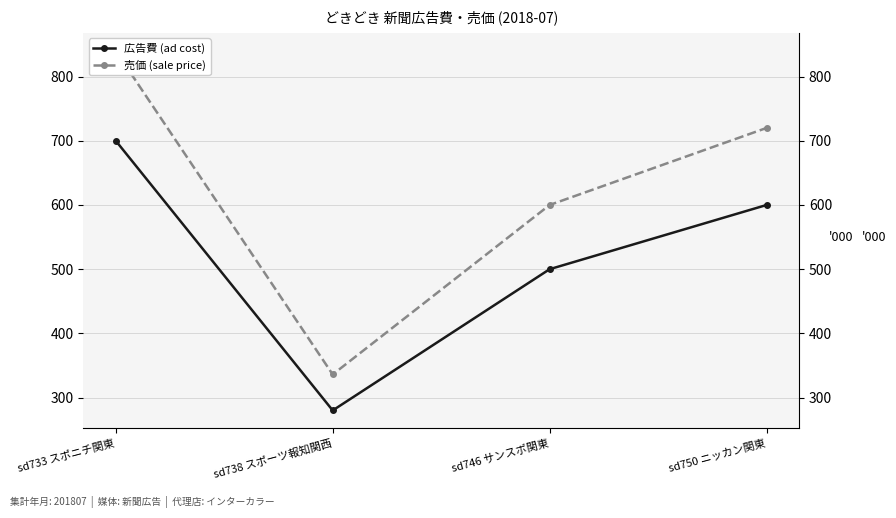

Where is 売価 (sale price) nearest to the value 588000?

sd746 サンスポ関東